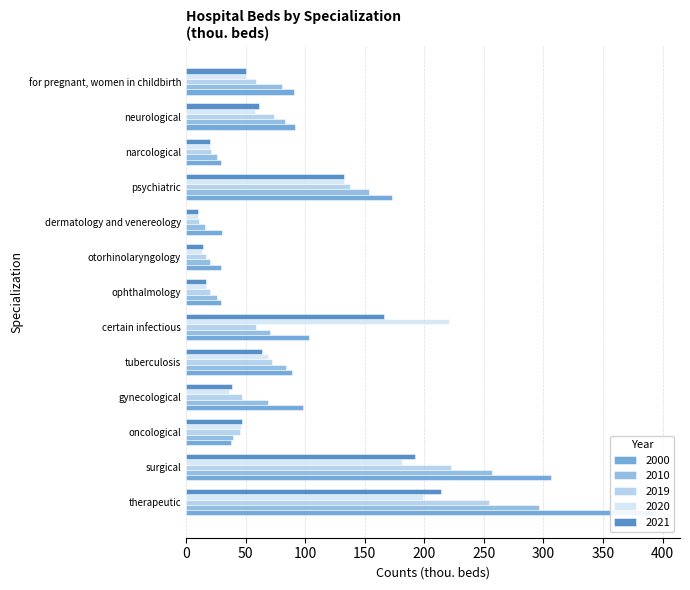

The 2000 series shows 29.6 at narcological. True or false?

True